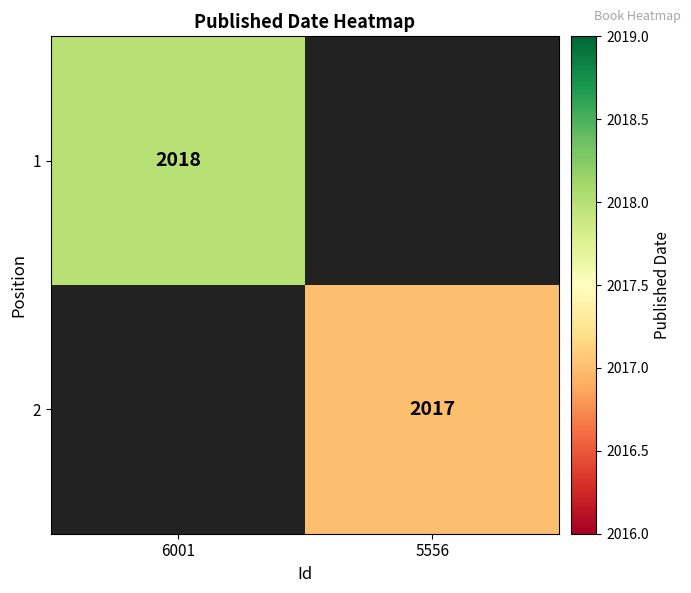

The 1 series shows 2632 at 6001. True or false?

False